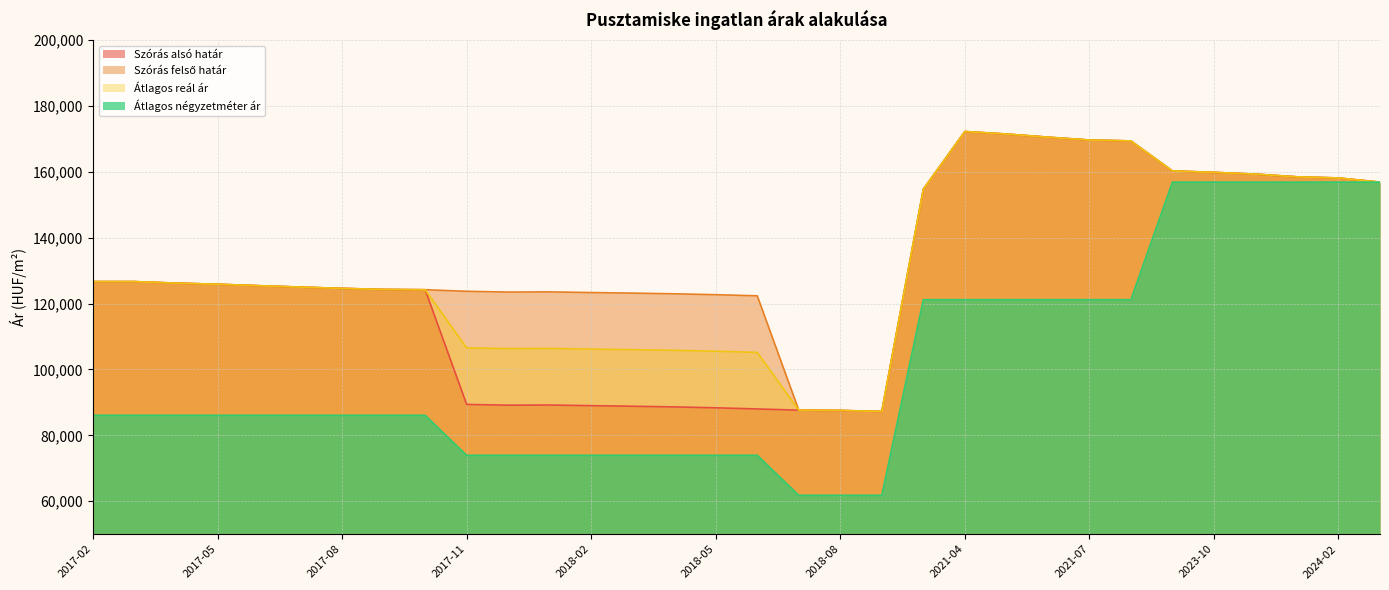

What is the value of the Átlagos négyzetméter ár point at the 4th from the left?

86055